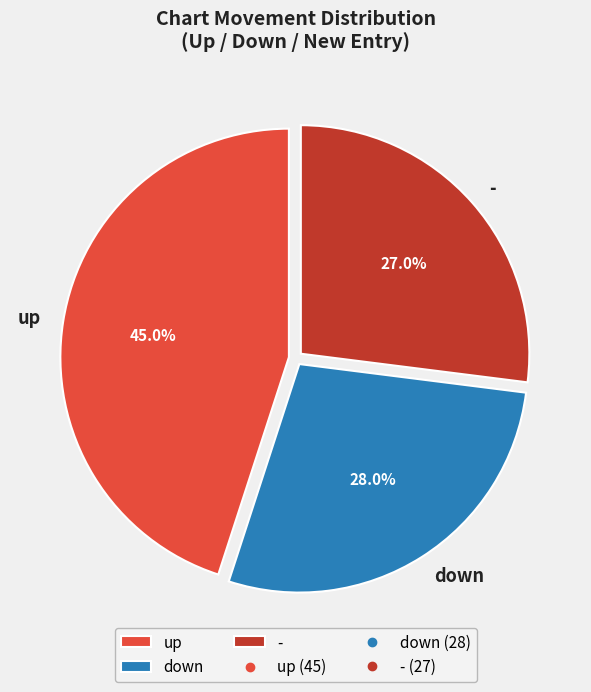

To the nearest percent, what percentage of the pie is -?

27%